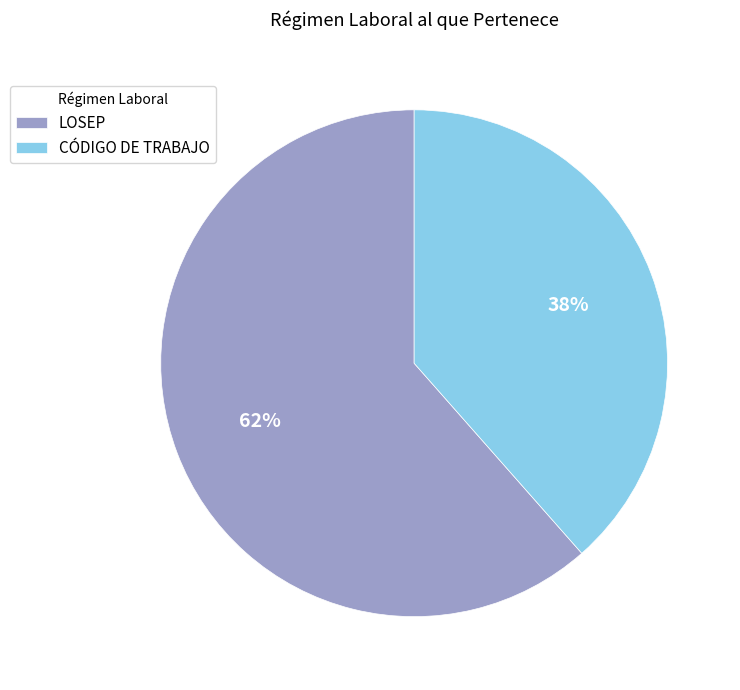

Count the number of slices in the pie.

2